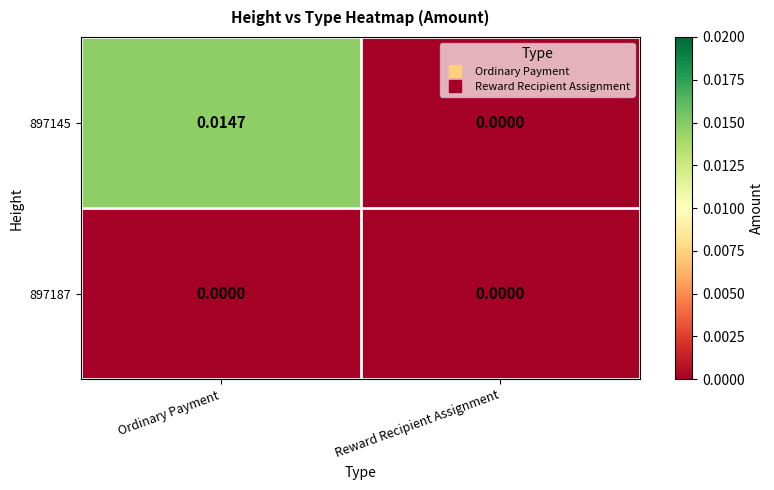

Rank the categories by 897145 value from lowest to highest.

Reward Recipient Assignment, Ordinary Payment